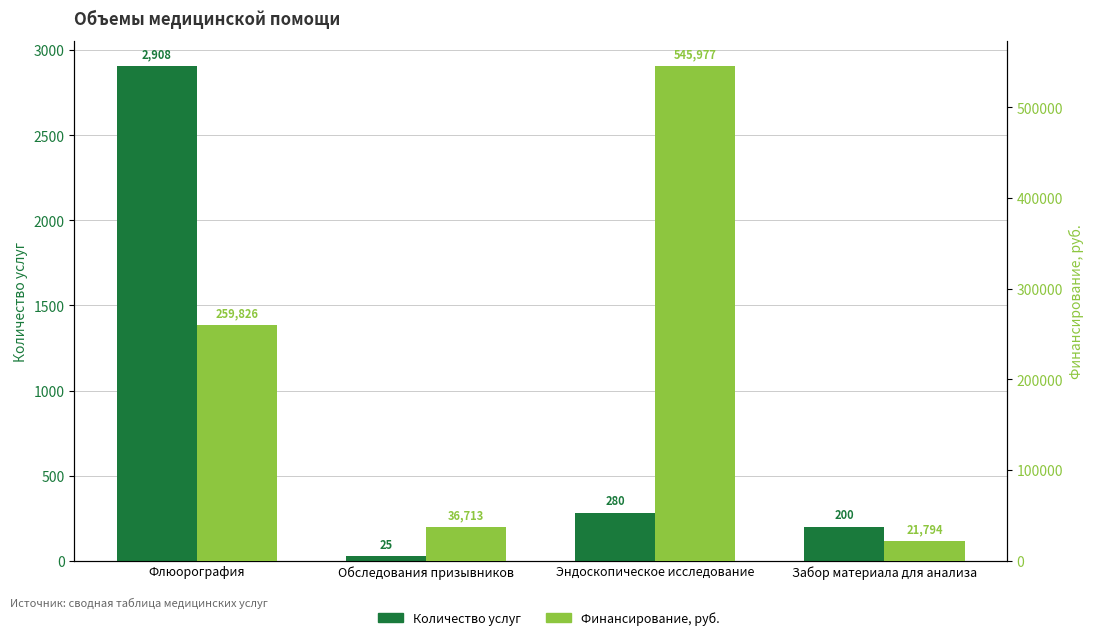

What value does the Финансирование, руб. series have at Эндоскопическое исследование, to the nearest 100?

546000